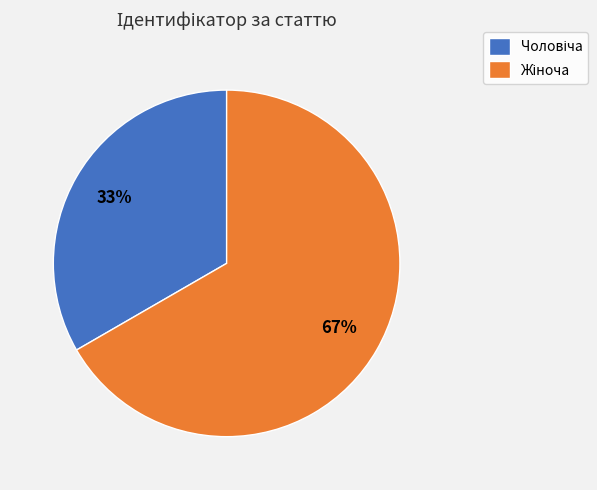

Is there a majority slice in this chart?

Yes